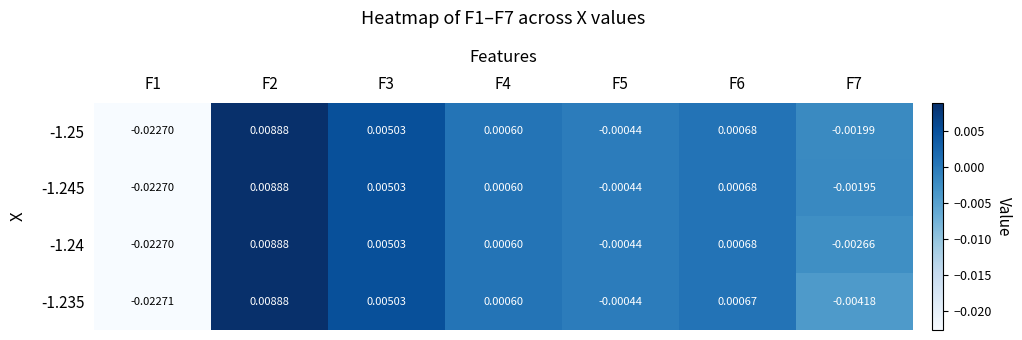

Is the value of -1.245 at F1 greater than the value of -1.235 at F4?

No